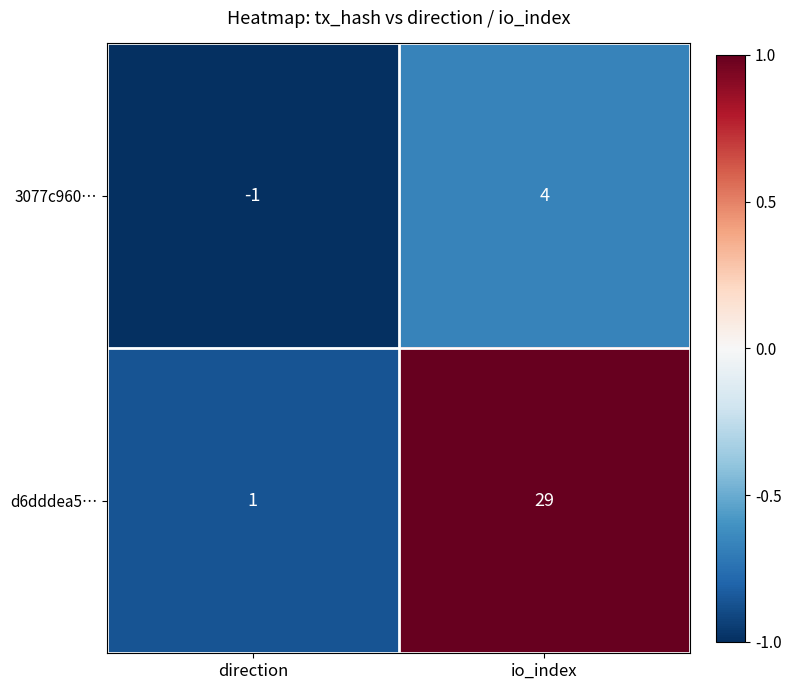

What is the sum of the 3077c960… values at direction and io_index?

3